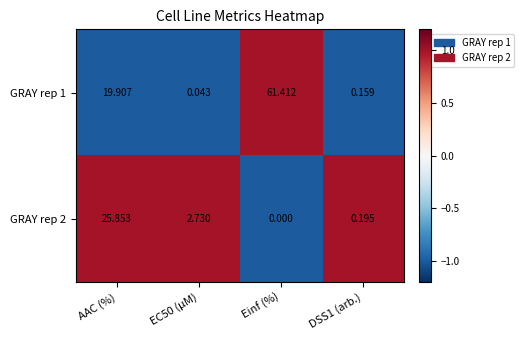

At which label does GRAY rep 2 reach its peak?

AAC (%)